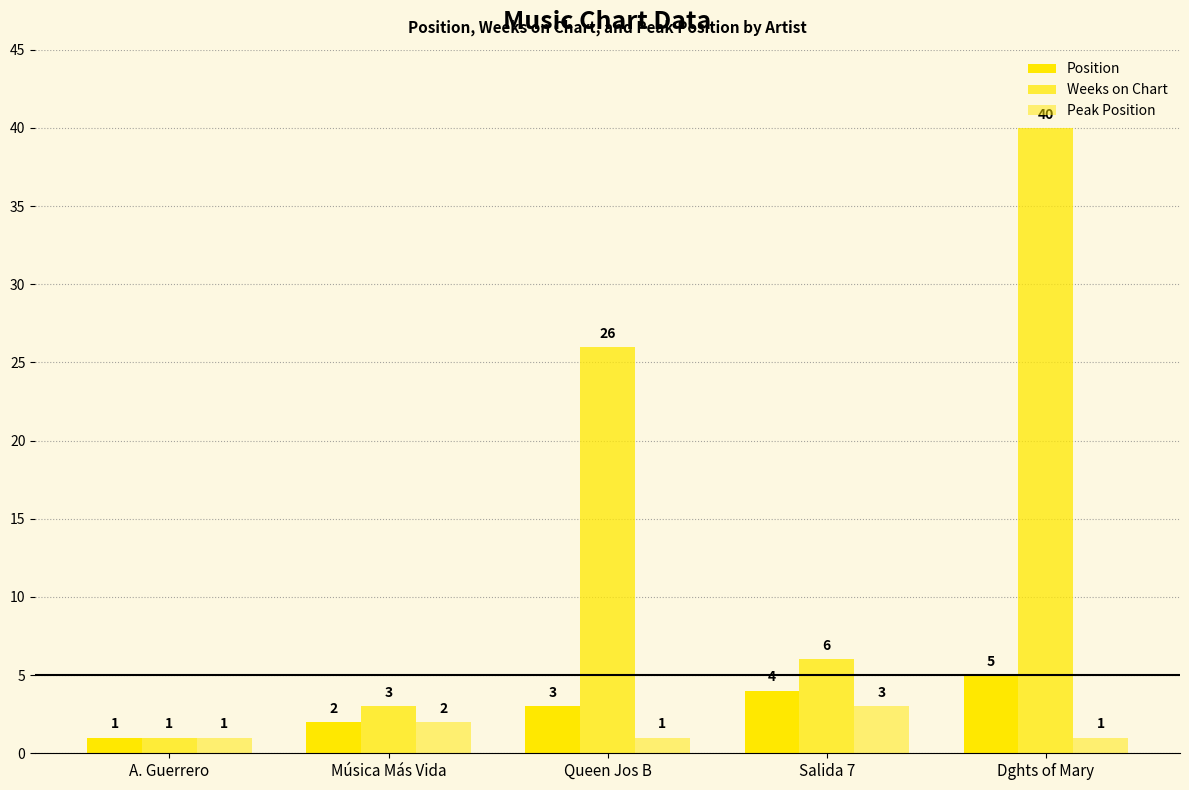

What is the total value across all series at A. Guerrero?

3